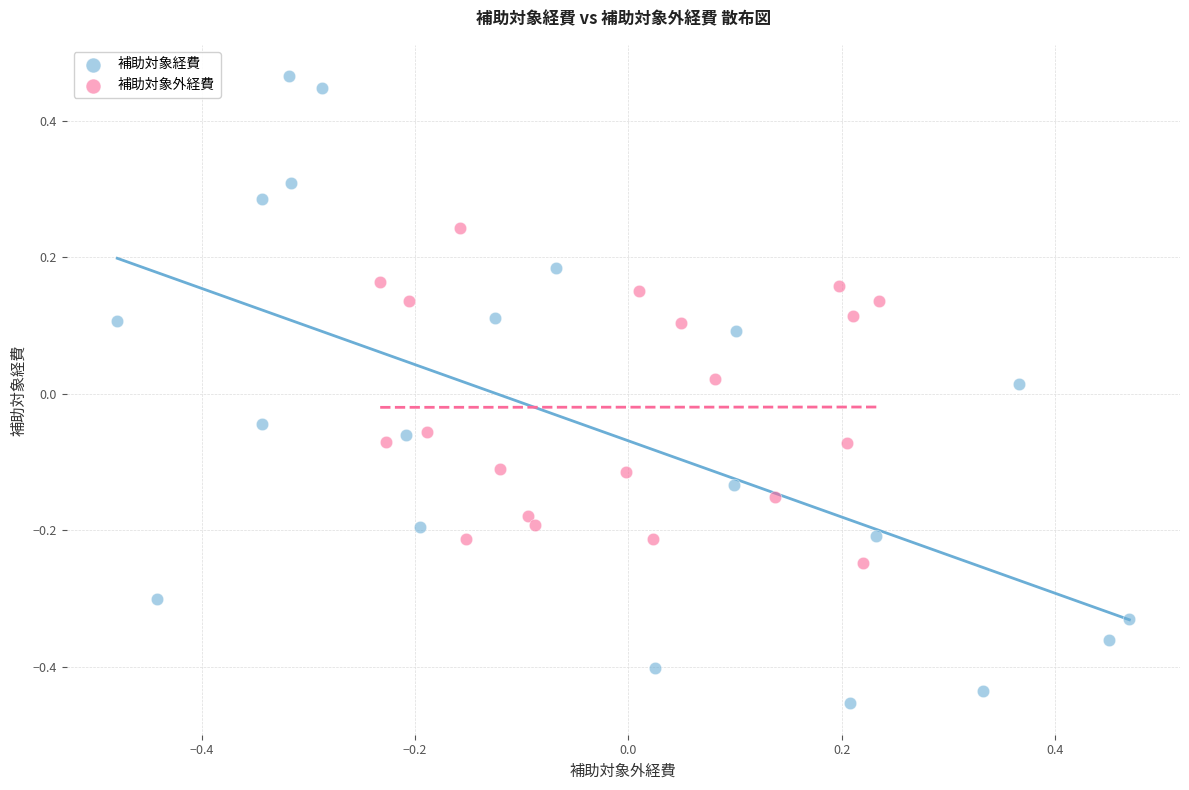

What are all the series names shown in the legend?

補助対象経費, 補助対象外経費